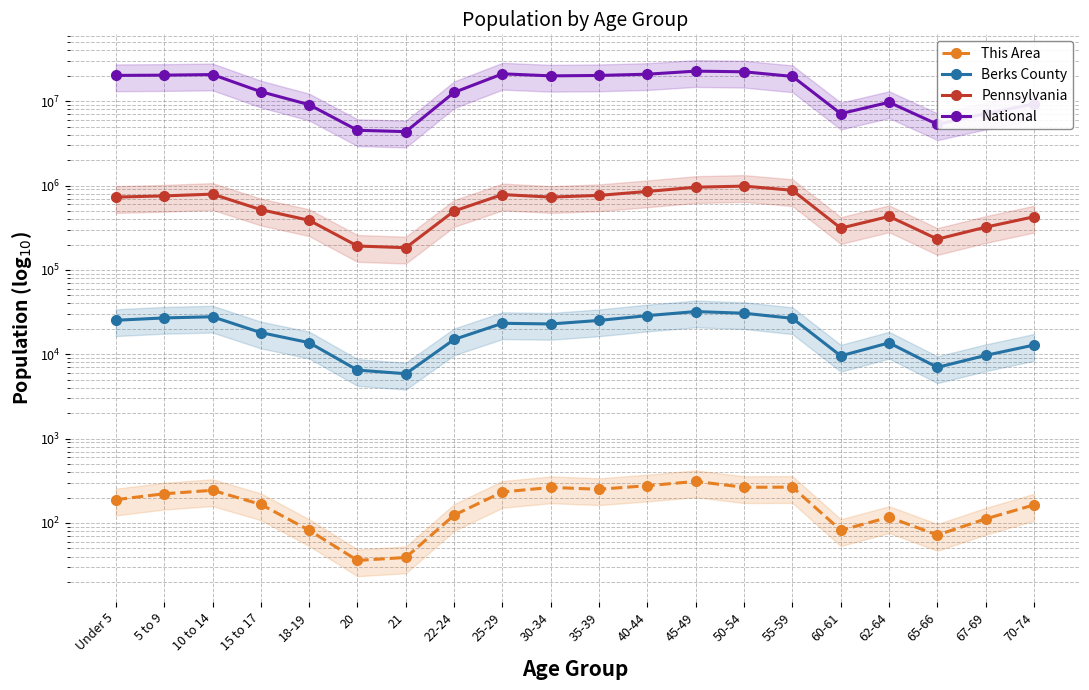

The value of National at 67-69 is 7115361. True or false?

True